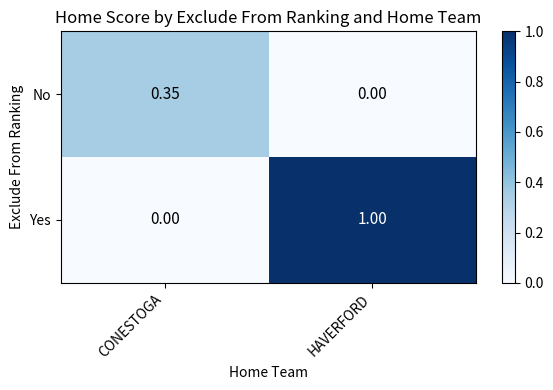

Which category has the lowest value in the Yes series?

CONESTOGA